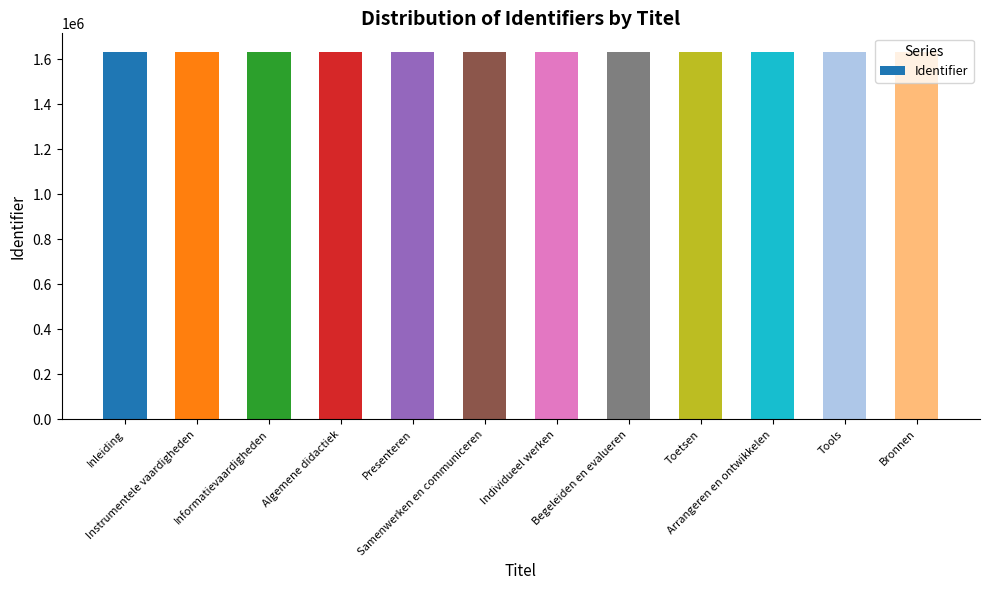

What is the greatest value displayed?

1633849